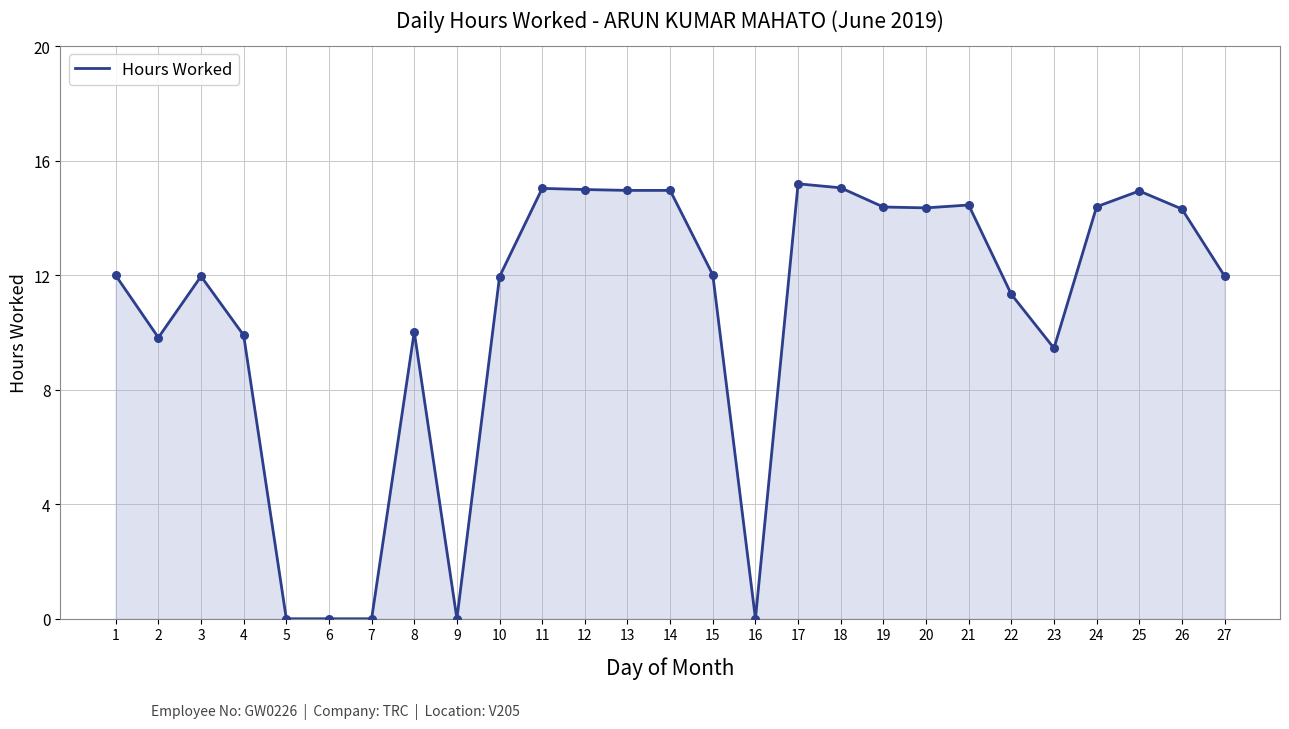

What is the ratio of the value at 26 to the value at 21?

1.0